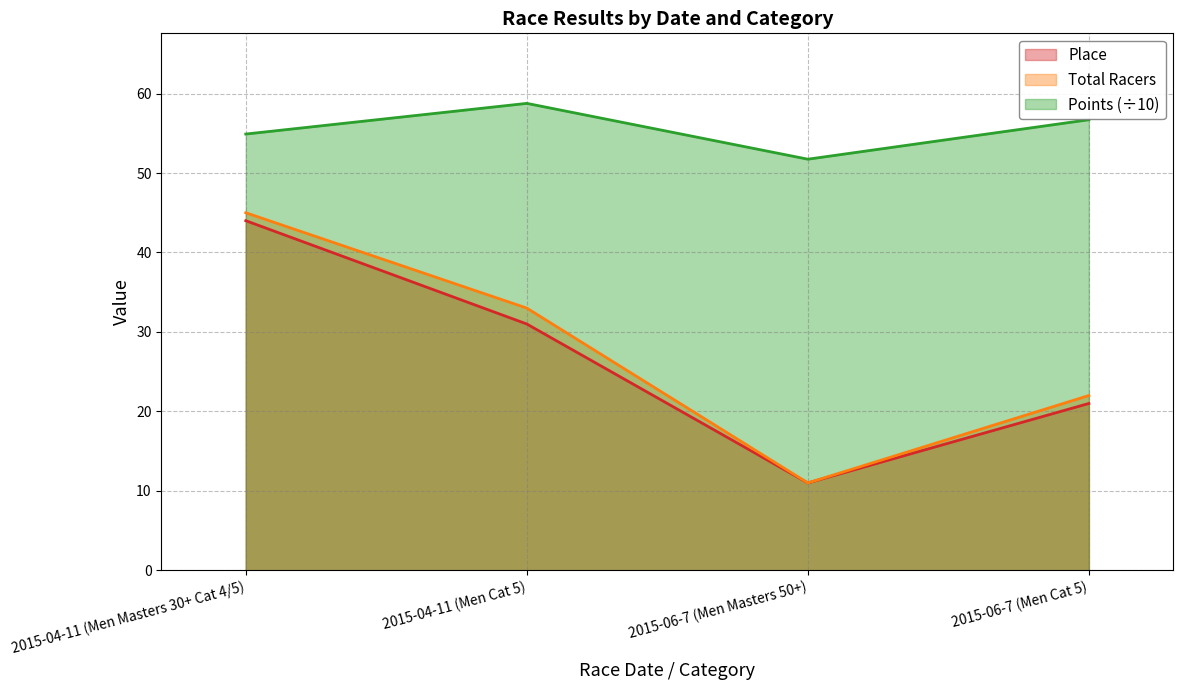

Reading left to right, list all the values displayed in this chart.

Place: 44.0	31.0	11.0	21.0
Total Racers: 45.0	33.0	11.0	22.0
Points: 54.9	58.8	51.7	56.7